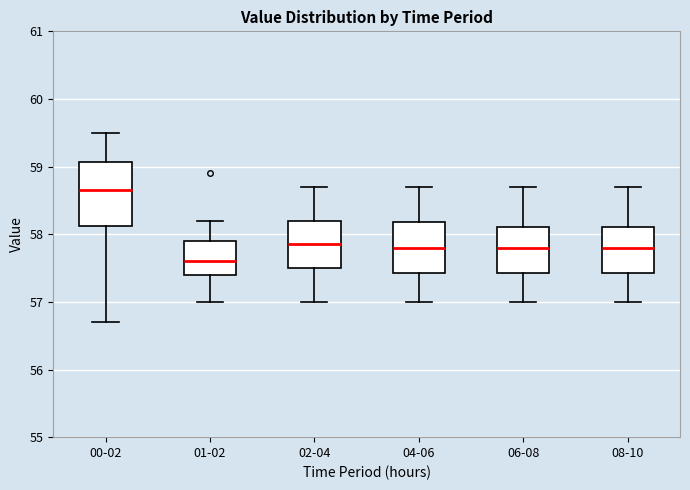

Which box is the tallest, from its lower edge to its upper edge?

00-02